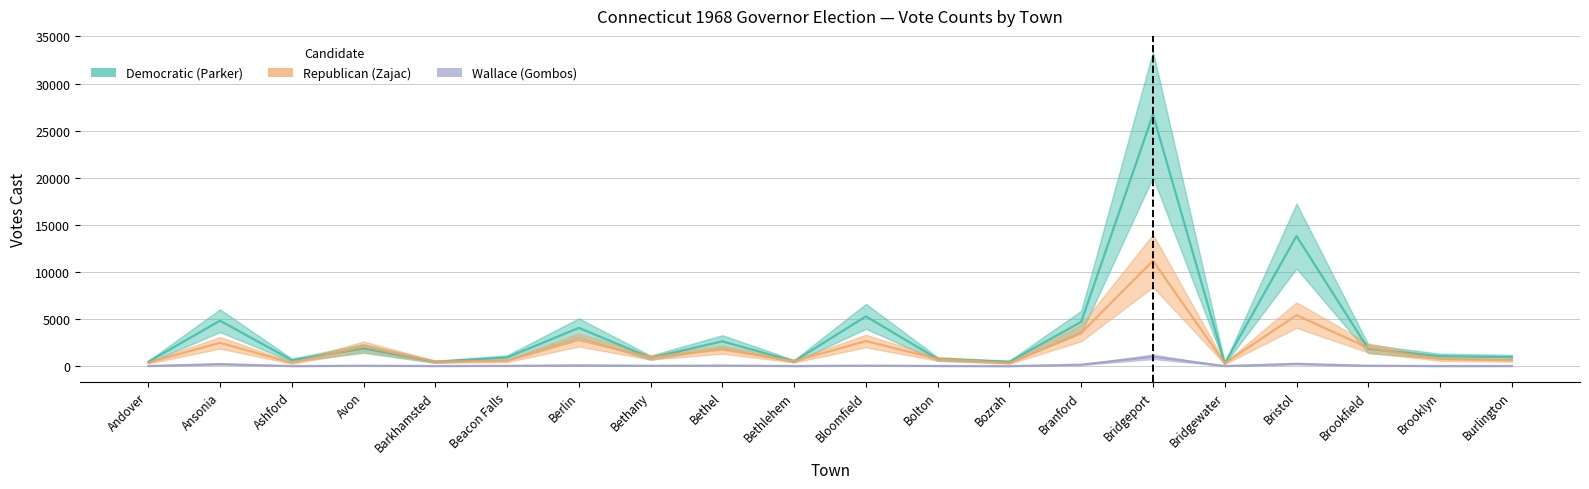

How many values in the Democratic (Parker) series are below 1053?

10